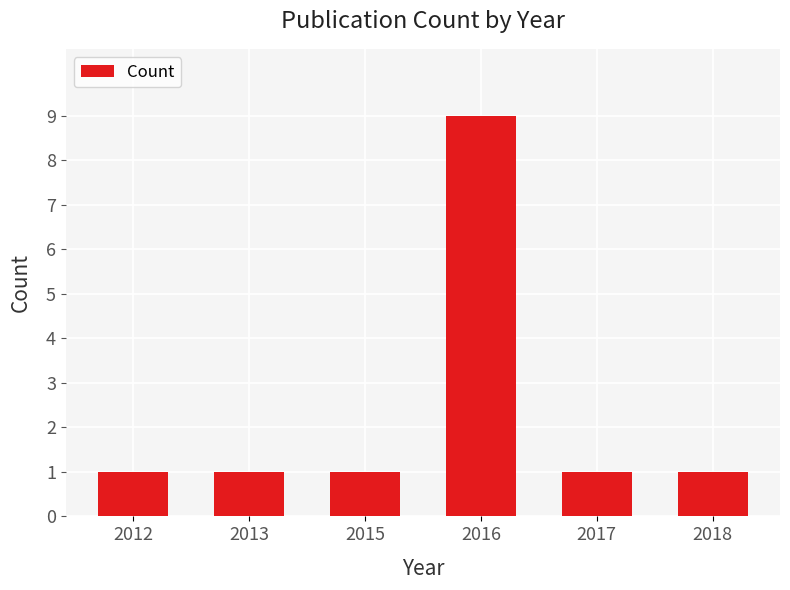

What is the greatest value displayed?

9